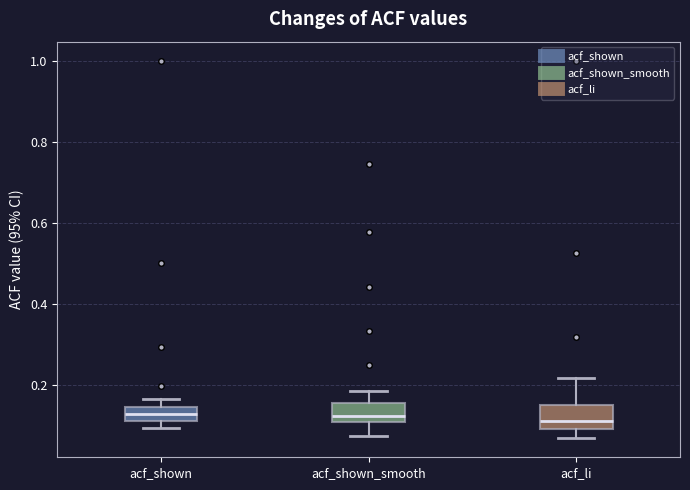

Reading left to right, read every box against the y-axis: the position of its median line, the range the box covers, and the ends of its whiskers. The values are not printed on the chart, so give them approximately, as read against the axis.

acf_shown: median 0.12 (inside the box), box 0.12 to 0.14, whiskers 0.10 to 0.16
acf_shown_smooth: median 0.12 (just above the box's lower edge), box 0.12 to 0.16, whiskers 0.08 to 0.18
acf_li: median 0.12, box 0.10 to 0.16, whiskers 0.06 to 0.22